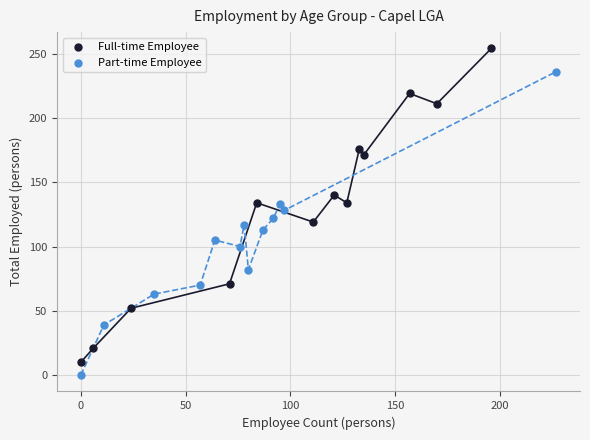

Which series reaches the maximum Y coordinate?

Full-time Employee